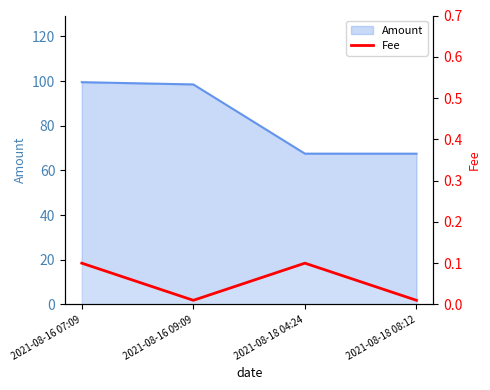

List the labels in order of value, smallest first.

2021-08-16 09:09, 2021-08-18 08:12, 2021-08-16 07:09, 2021-08-18 04:24